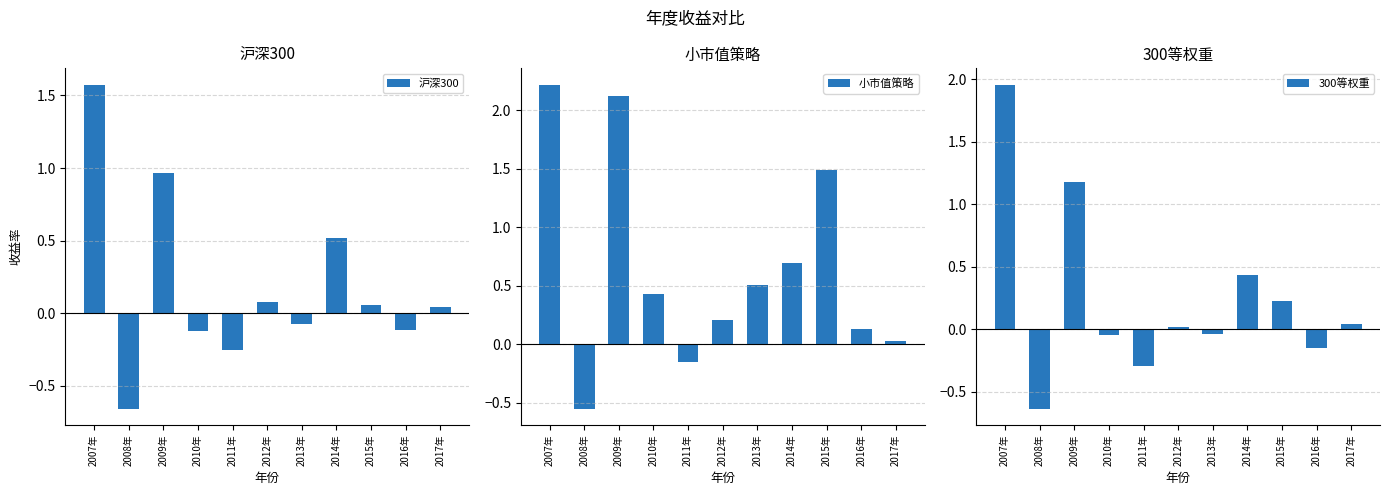

Are the bars horizontal?

No